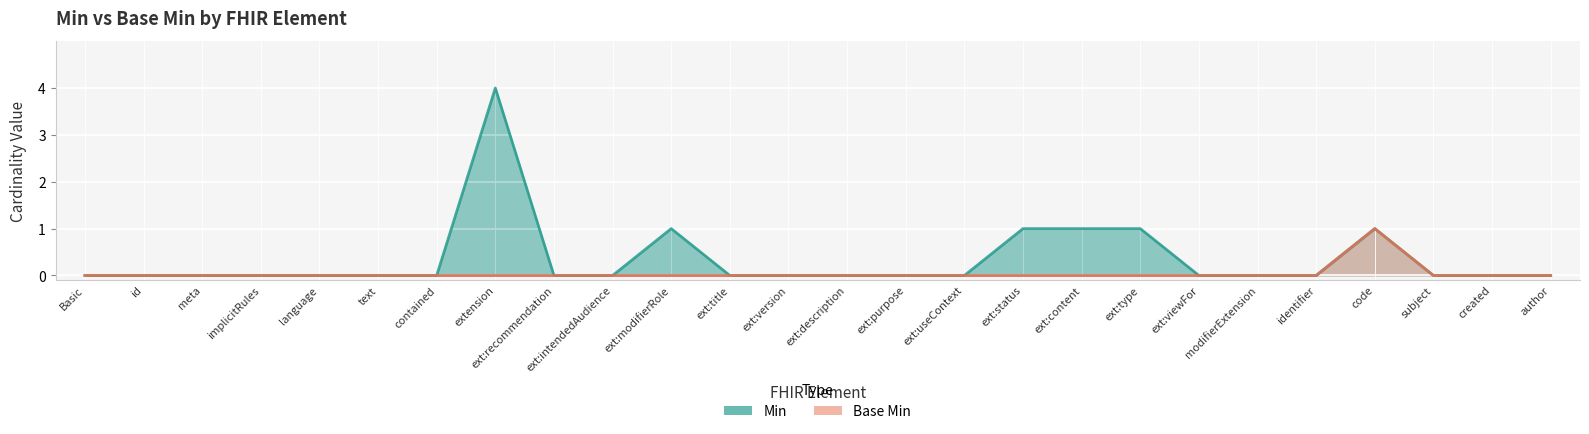

At which label is Base Min closest to 0?

Basic